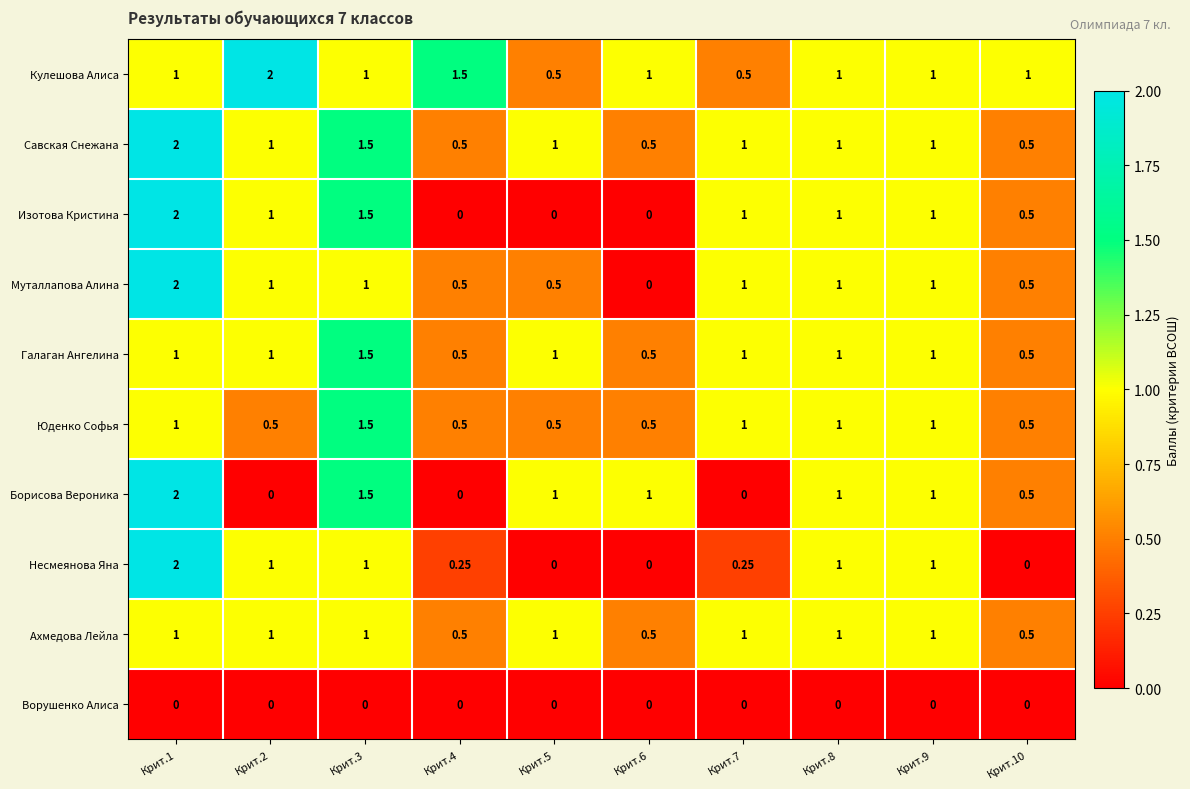

Is the value of Кулешова Алиса at Крит.2 greater than the value of Ахмедова Лейла at Крит.8?

Yes